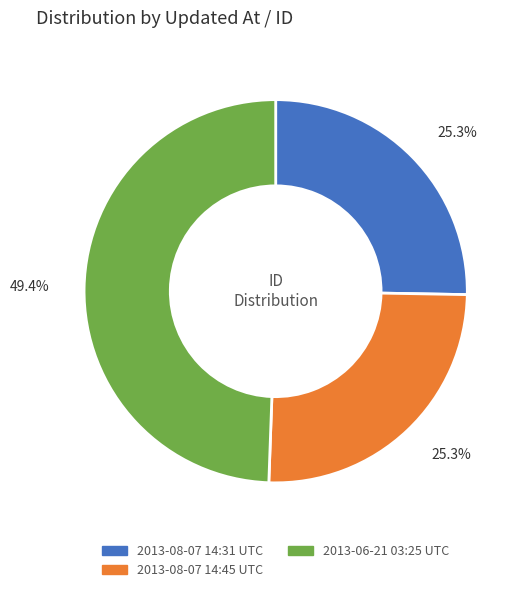

What is the largest slice in the pie chart?

2013-06-21 03:25 UTC